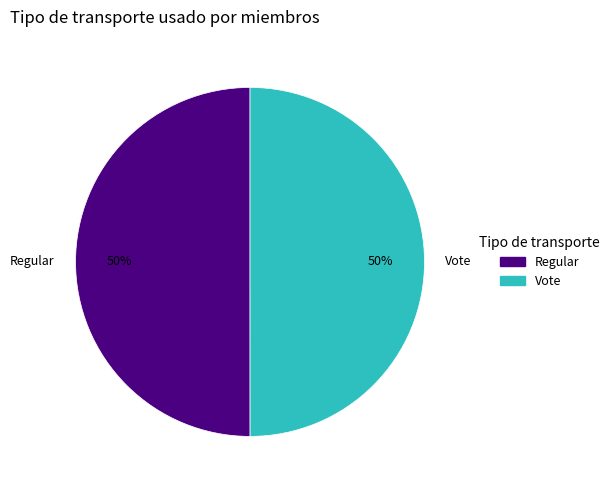

What percentage is the Regular slice, to the nearest percent?

50%